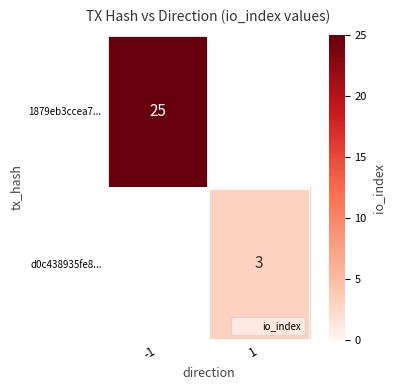

Rank the series at 1 from highest to lowest value.

1879eb3ccea7..., d0c438935fe8...